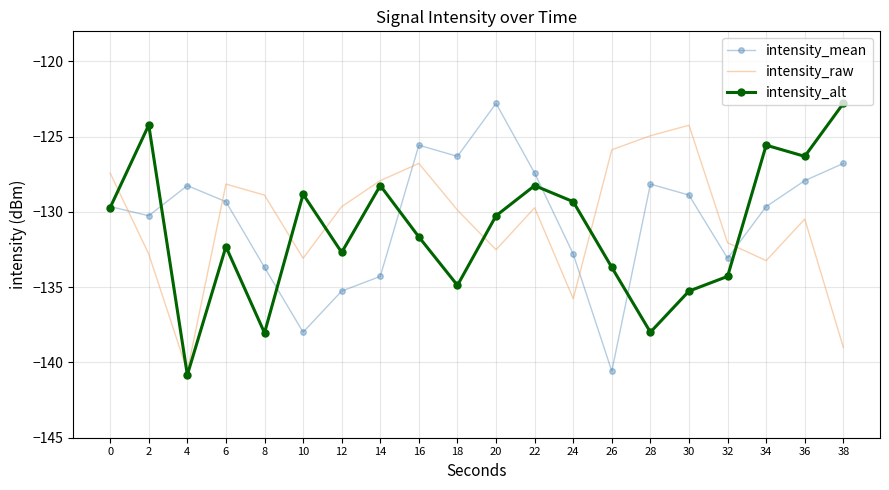

What is the highest value of the intensity_mean series?

-122.8